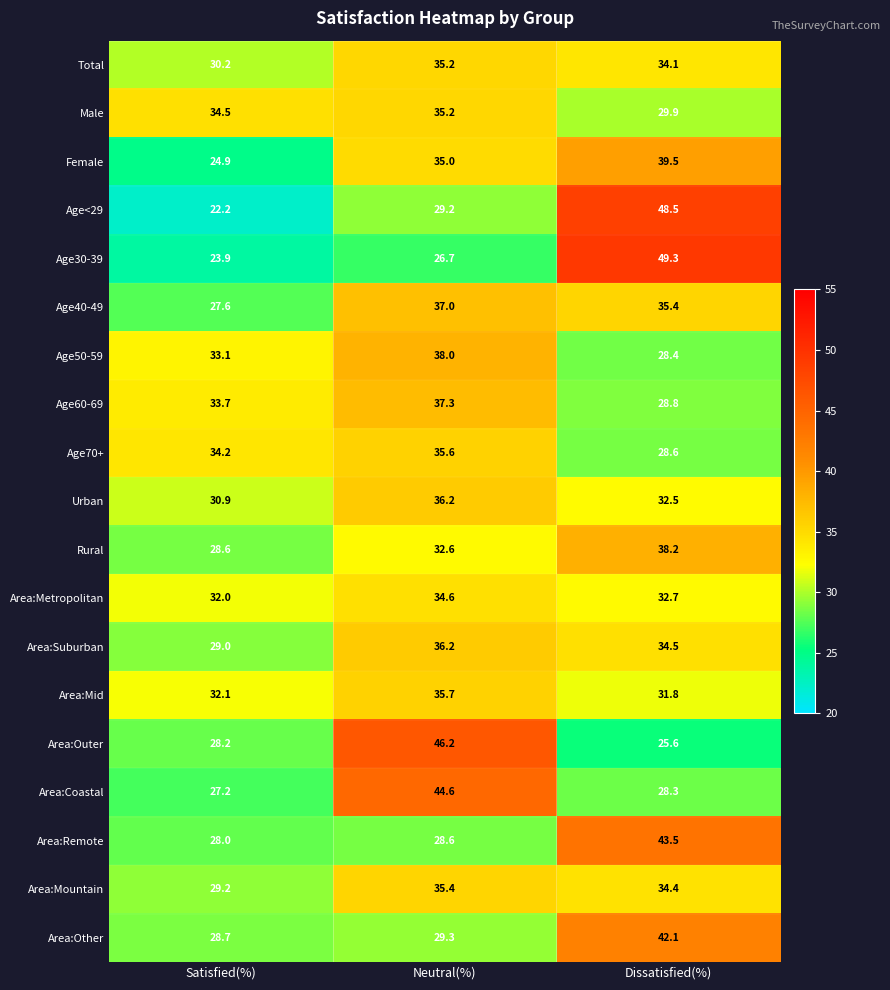

At which category is the sum across all series the highest?

Neutral(%)